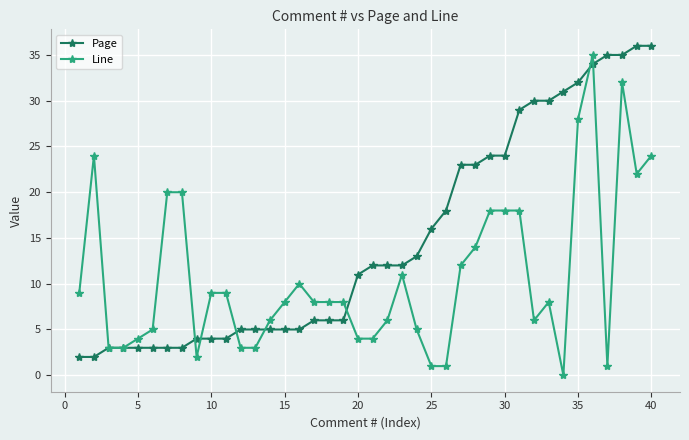

Count the number of categories in the chart.

40